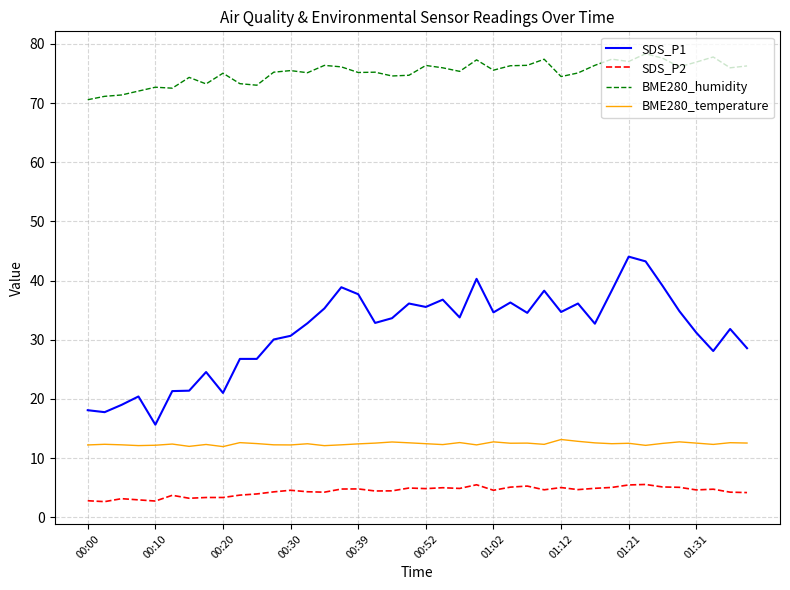

Is this an area chart (filled region under the line)?

No